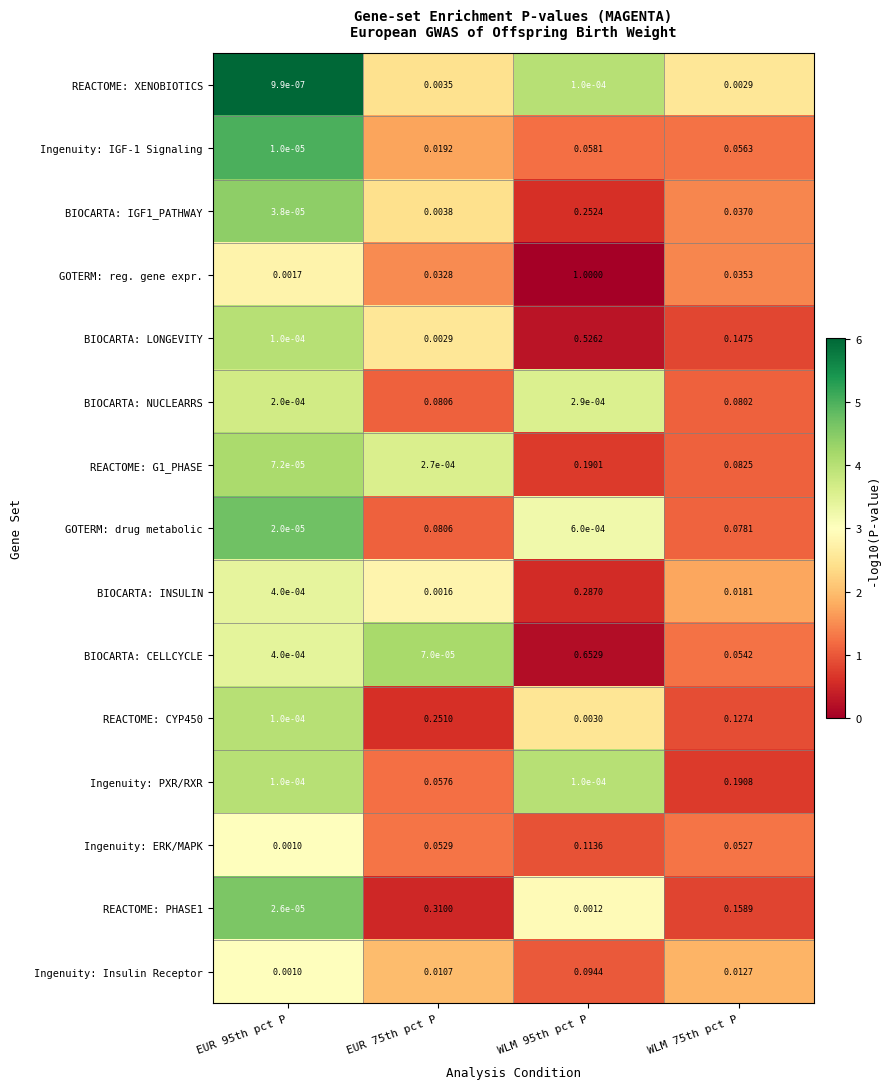

Which series has the largest total across all categories?

GOTERM: reg. gene expr.